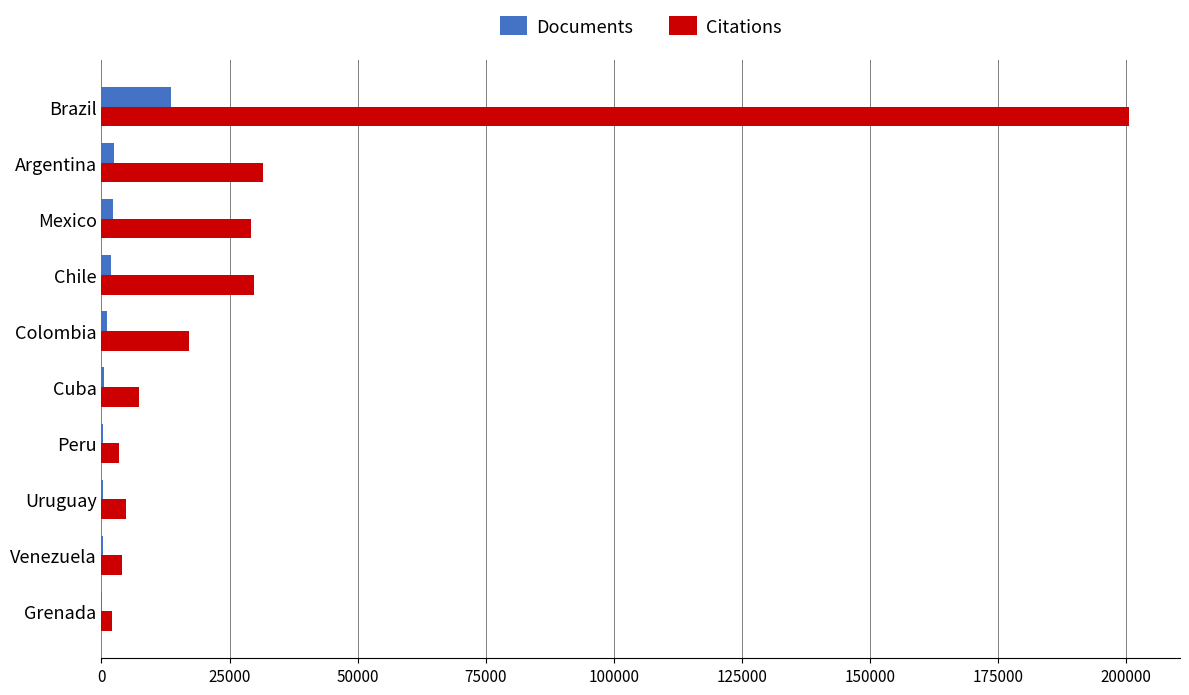

How many categories are shown in the chart?

10